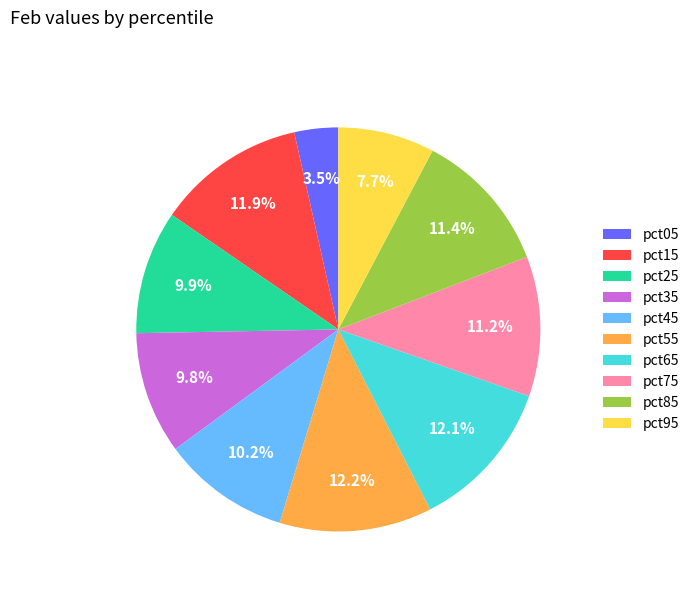

Which slice is the smallest?

pct05